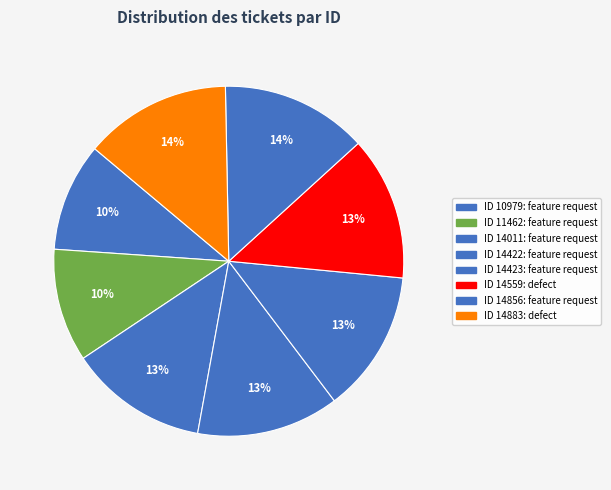

Count the number of slices in the pie.

8